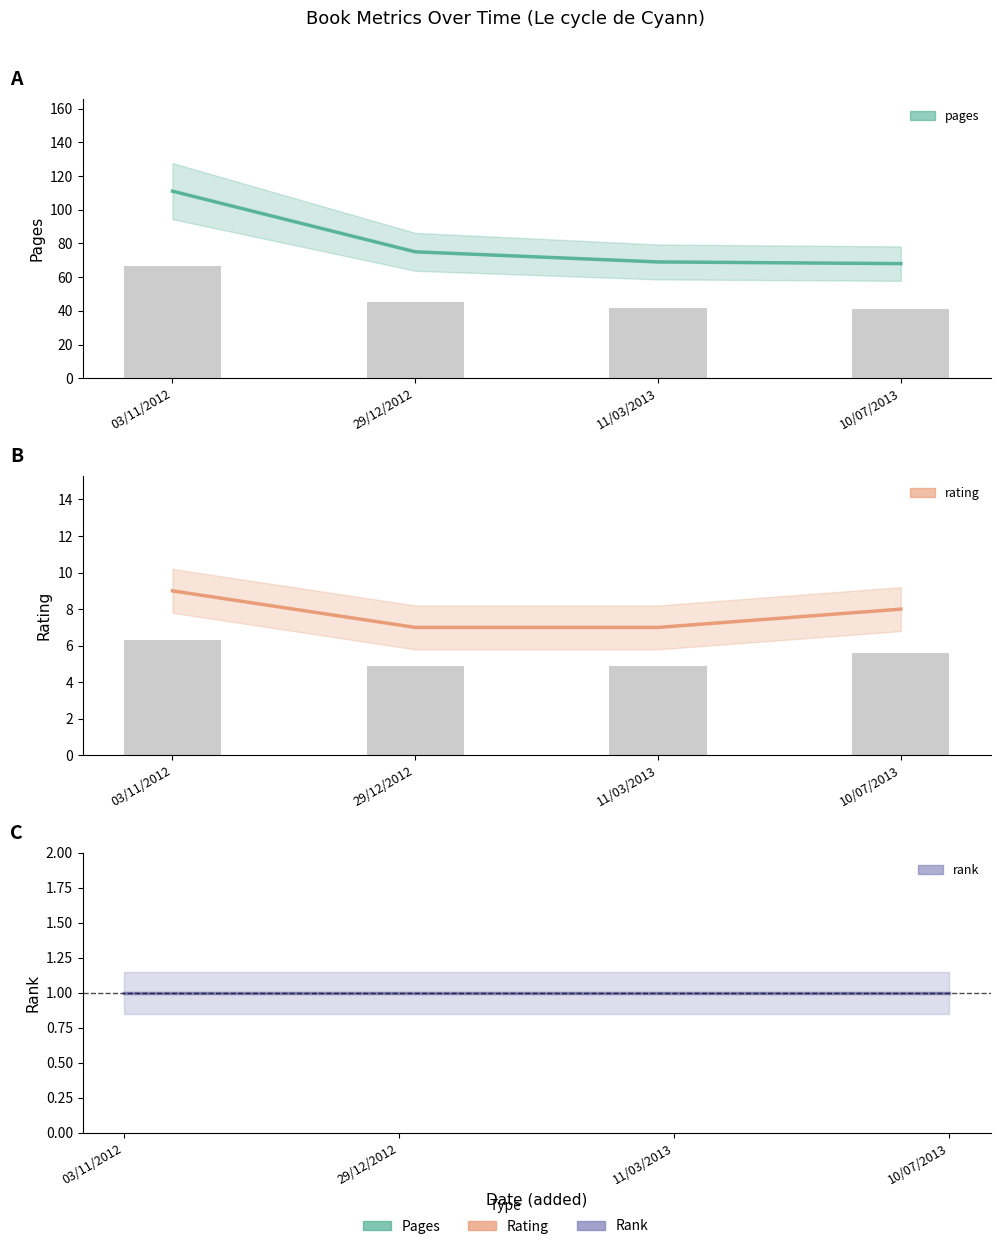

What is the approximate value of pages_bar at 10/07/2013?

40.8